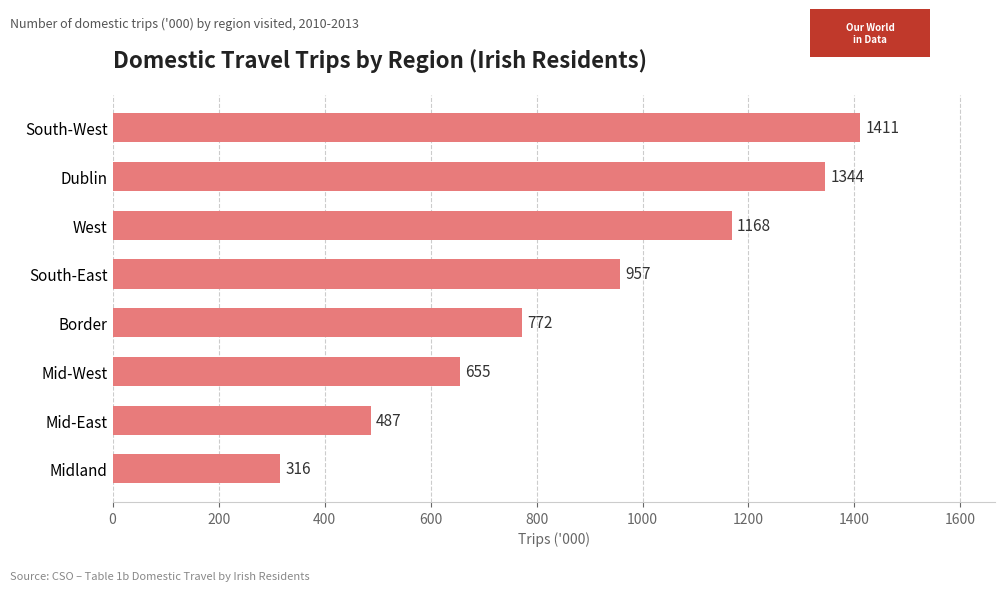

At which label is the value closest to 863?

Border